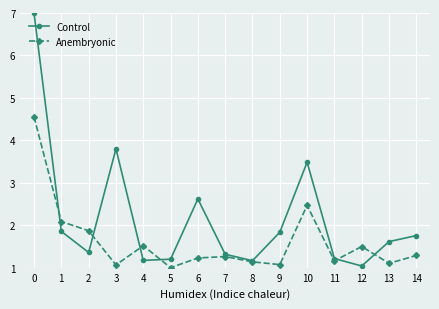

Where do Anembryonic and Control first cross each other?

0 and 1